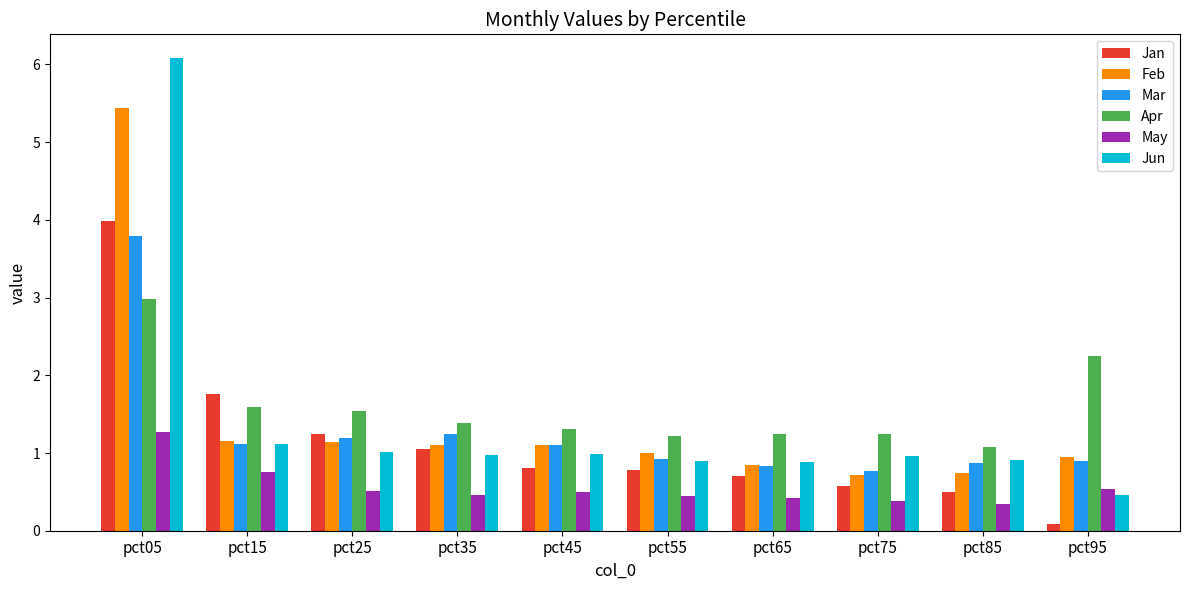

List the series in order of their peak value, highest first.

Jun, Feb, Jan, Mar, Apr, May